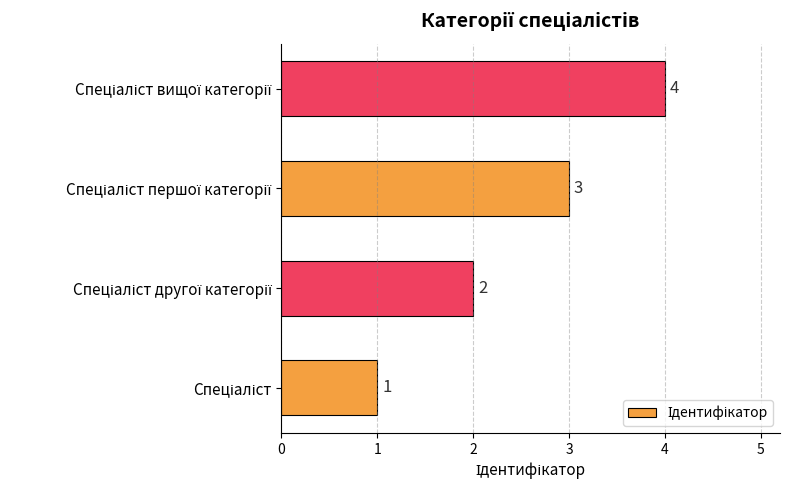

How many values are between 2 and 4?

3